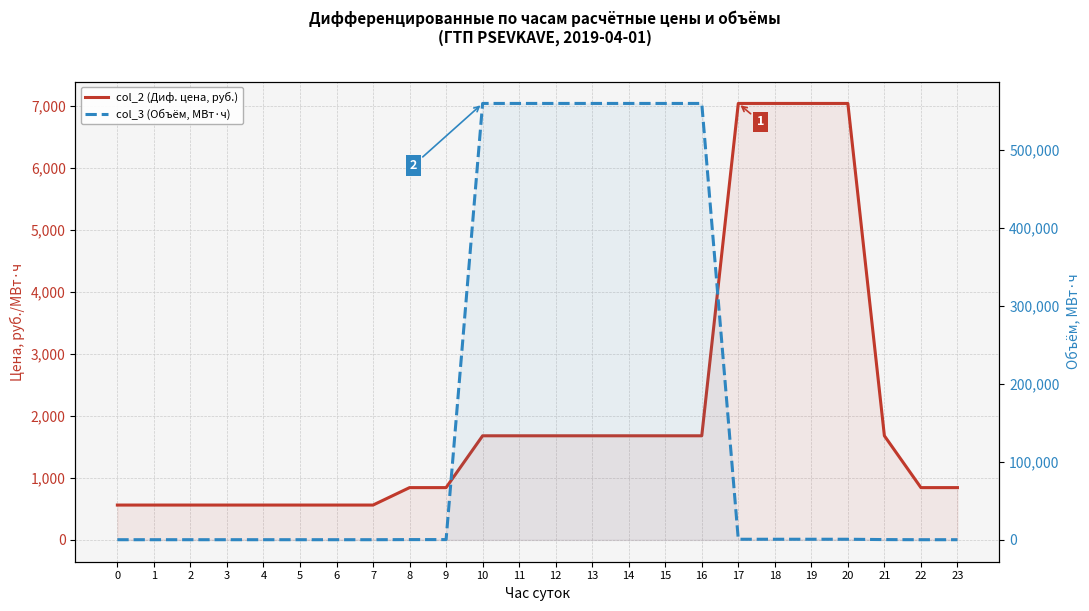

Between which two adjacent categories do col_3 (Объём, МВт·ч) and col_2 (Диф. цена, руб.) first intersect?

9 and 10